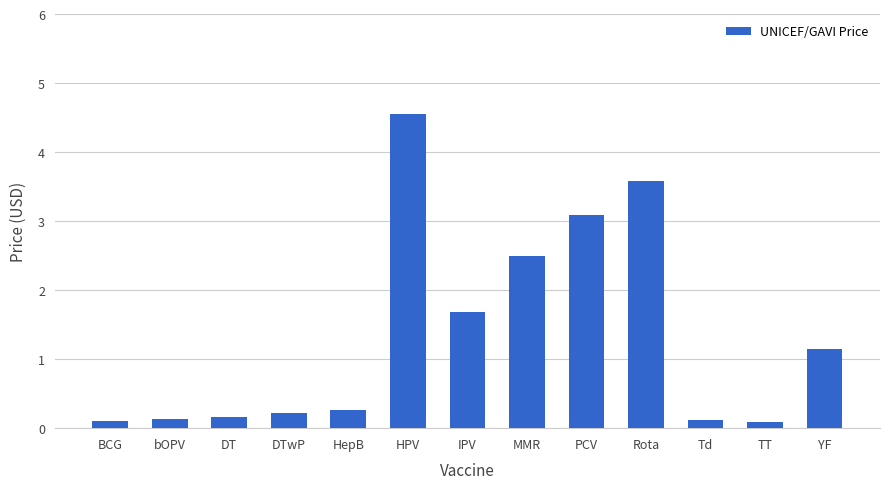

Are the bars horizontal?

No